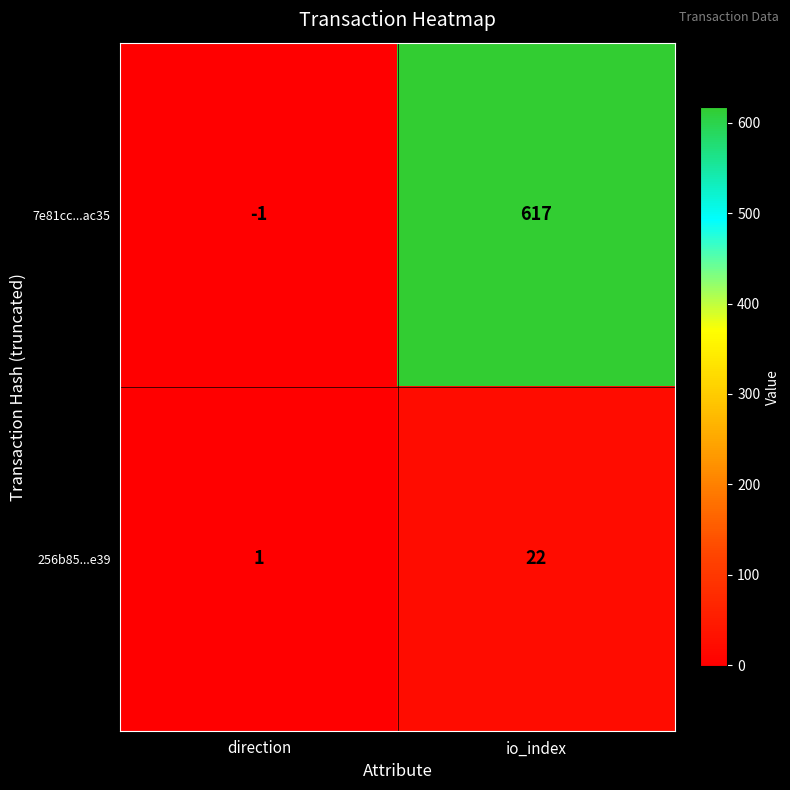

How many positive values does the 7e81cc...ac35 series have?

1